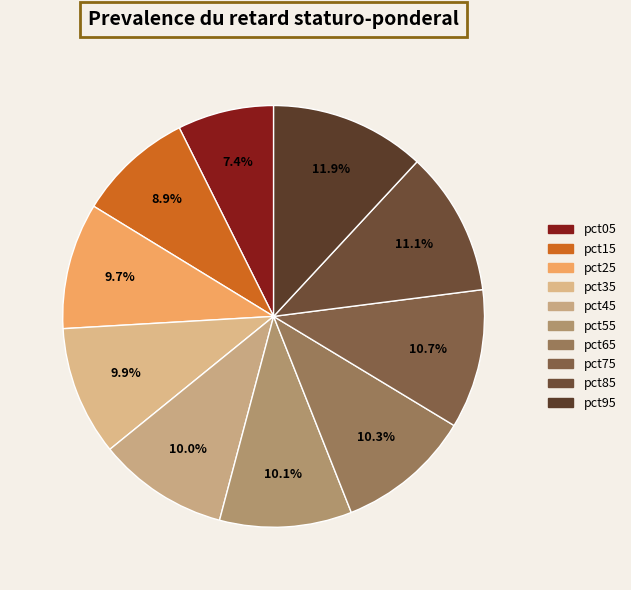

To the nearest percent, what is the average slice percentage?

10%